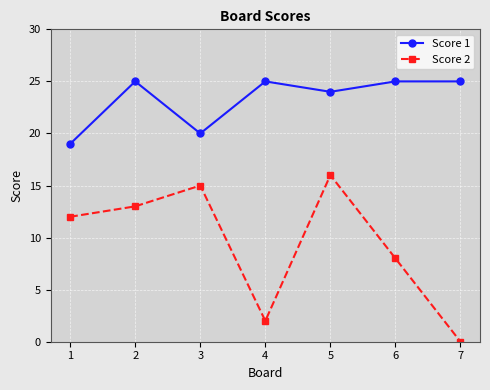

Is this an area chart (filled region under the line)?

No